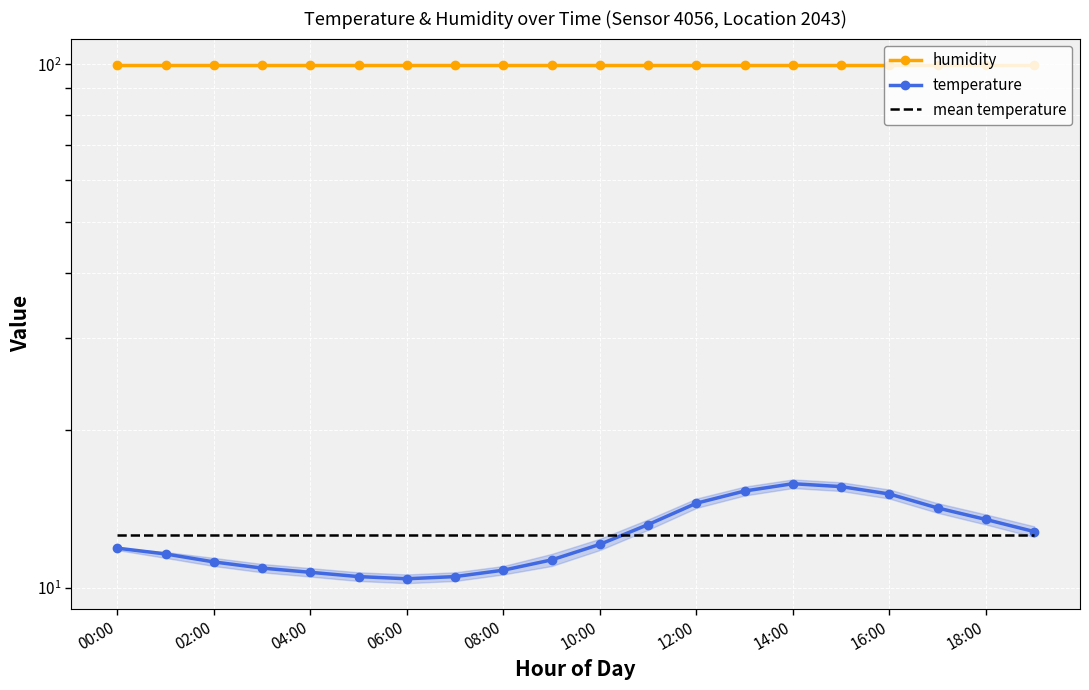

Is it true that mean temperature equals 12.6 at 04:00?

True